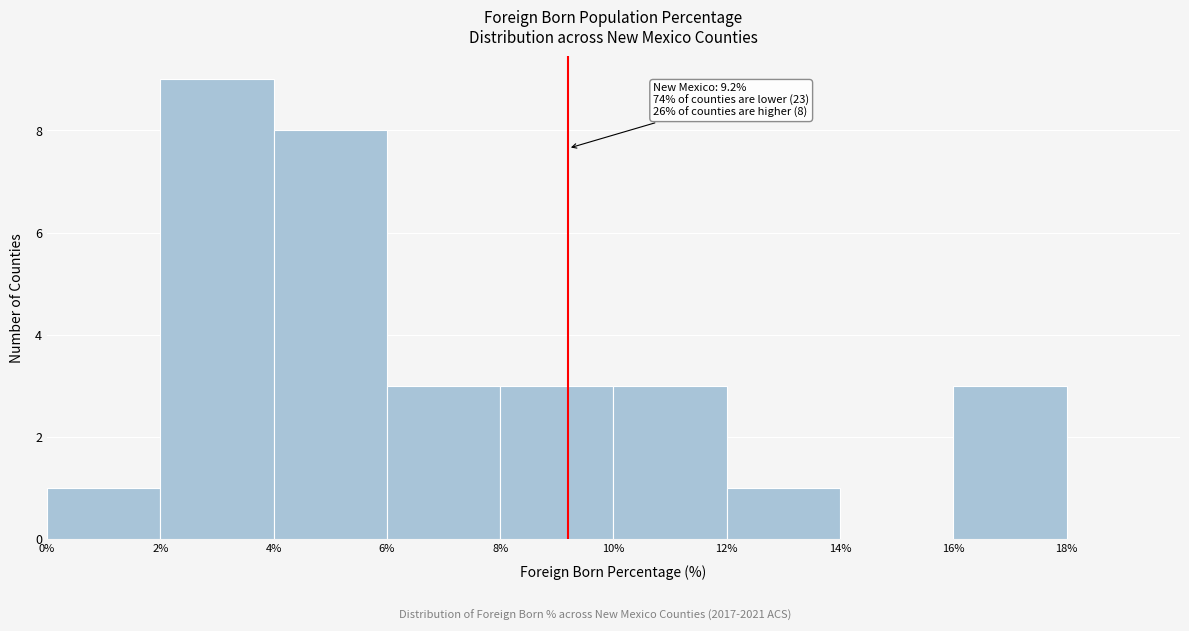

Over which range of the x-axis is the bar tallest?

2% to 4%